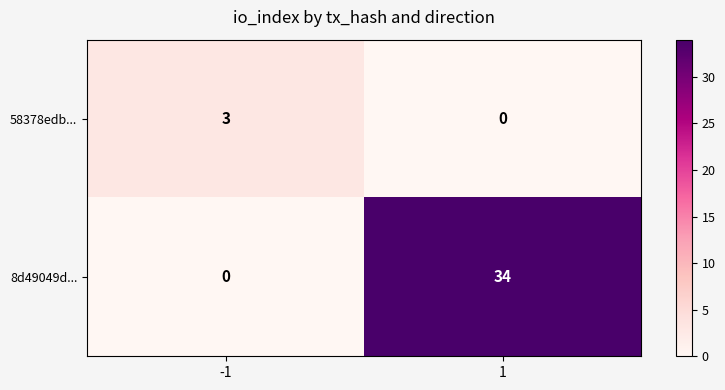

What is the difference between the 58378edb... values at -1 and 1?

3